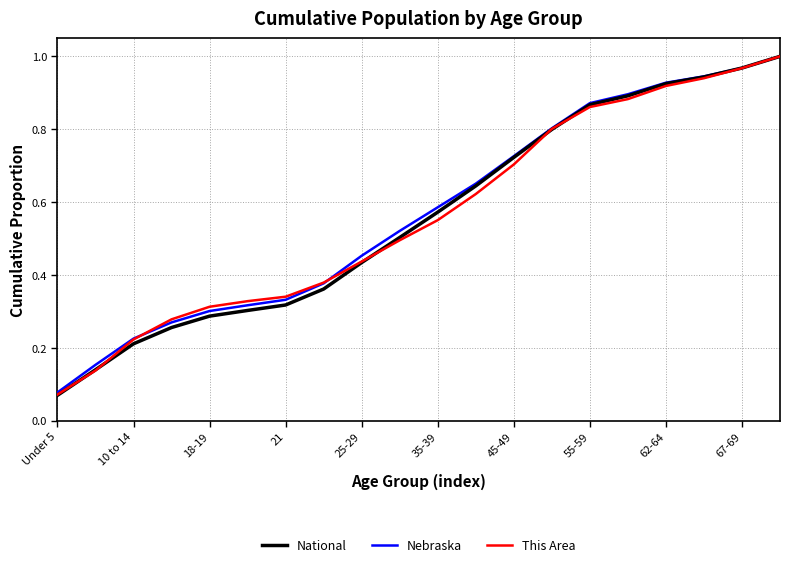

Which series has the widest spread of values?

National